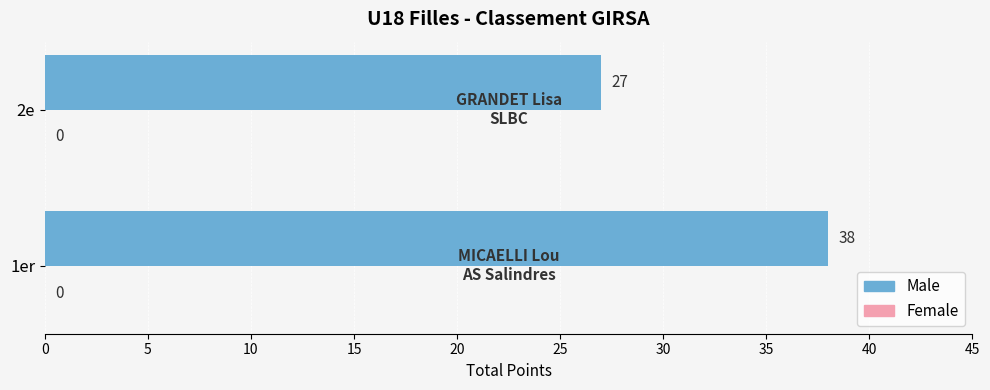

The value at 2e is 40. True or false?

False